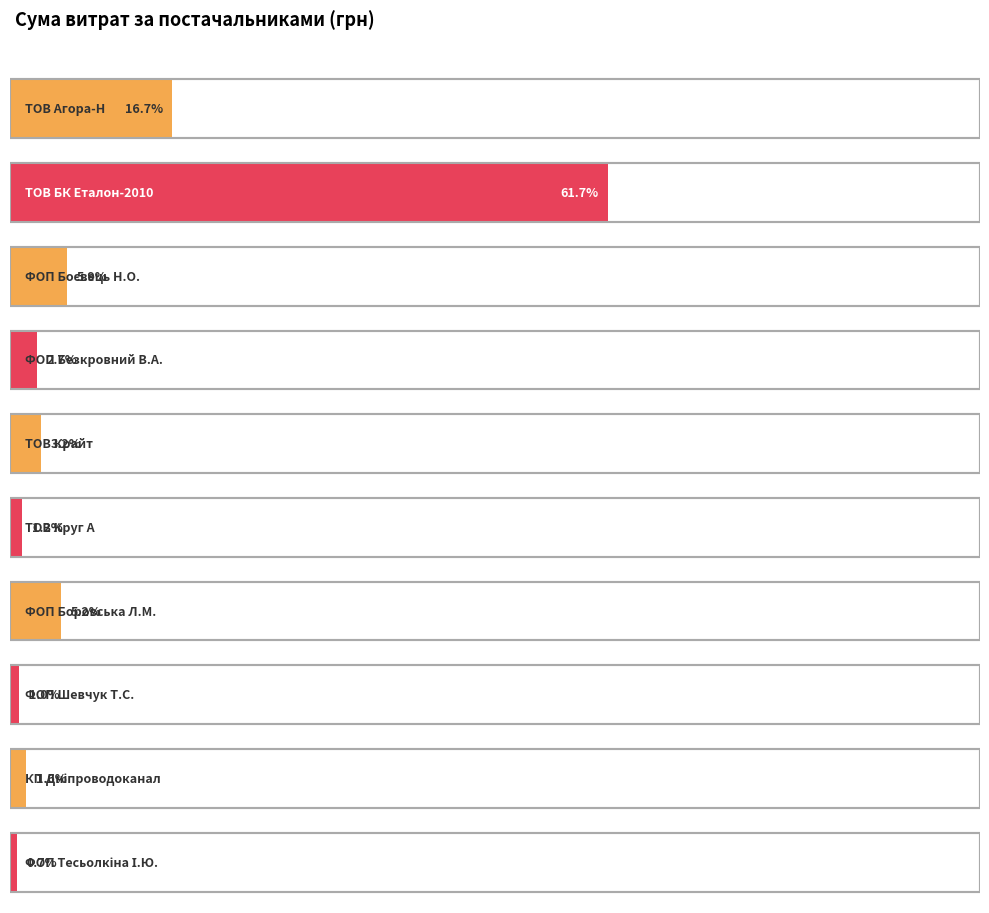

How many bars are there in total?

10